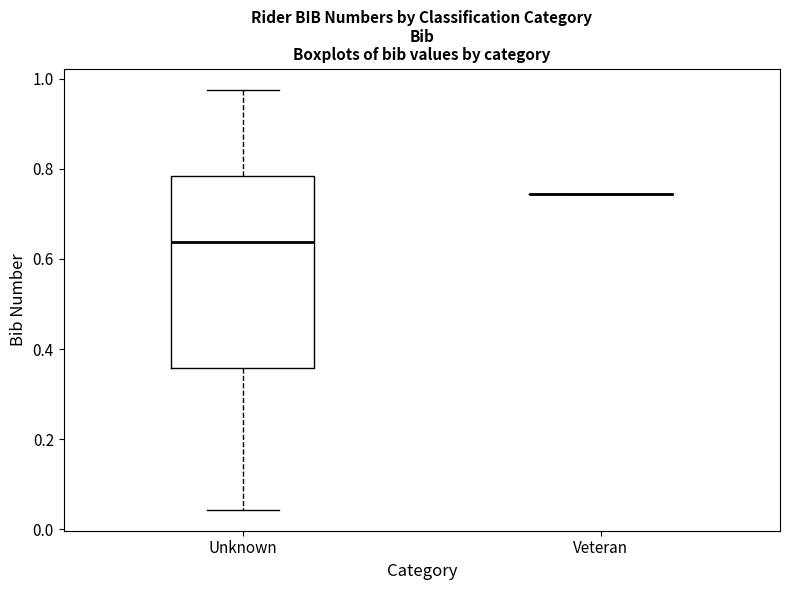

Reading left to right, transcribe this box plot: for each box, give where its median line is, the range the box spans, and where its two whiskers end, as read against the y-axis. The values are not printed on the chart, so give them approximately, as read against the axis.

Unknown: median 0.64, box 0.36 to 0.78, whiskers 0.04 to 0.98
Veteran: box collapsed to a line at 0.74, whiskers 0.74 to 0.74